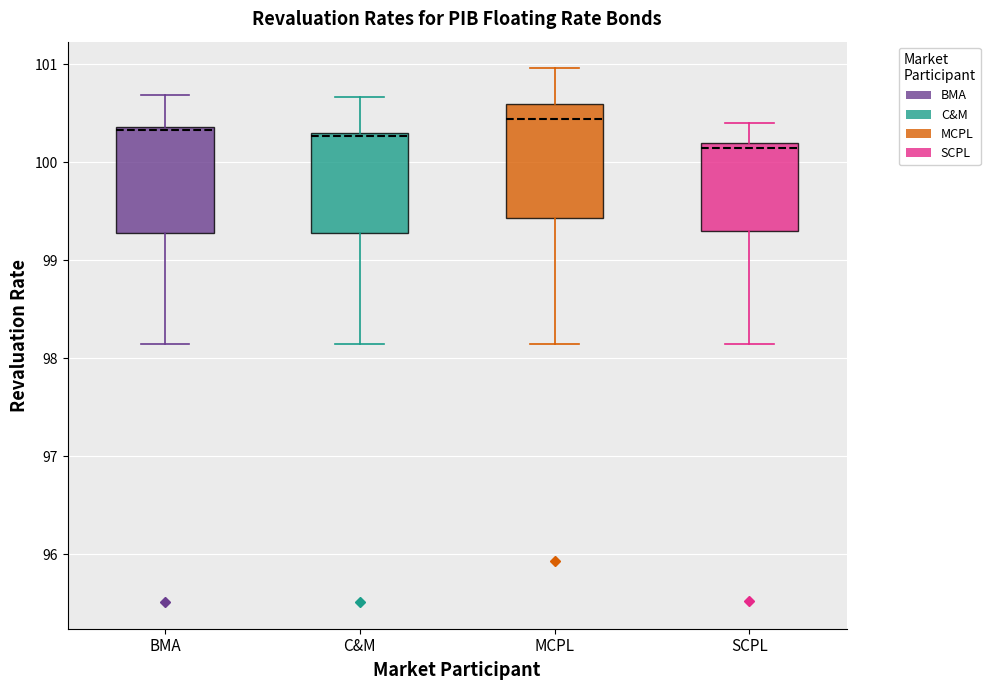

Where does the upper whisker of the box for SCPL end on the y-axis? The values are not printed on the chart, so give them approximately, as read against the axis.

100.4